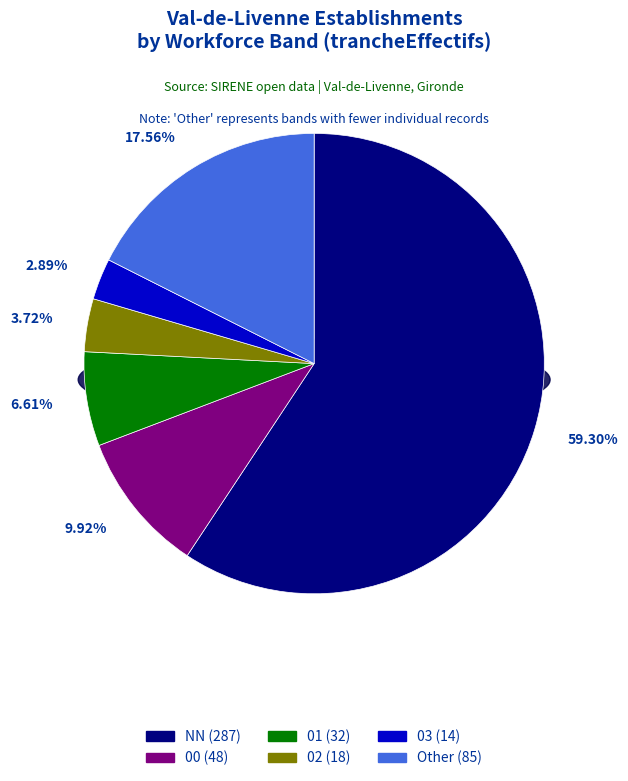

To the nearest percent, what is the difference between the 02 and 01 slice percentages?

3%